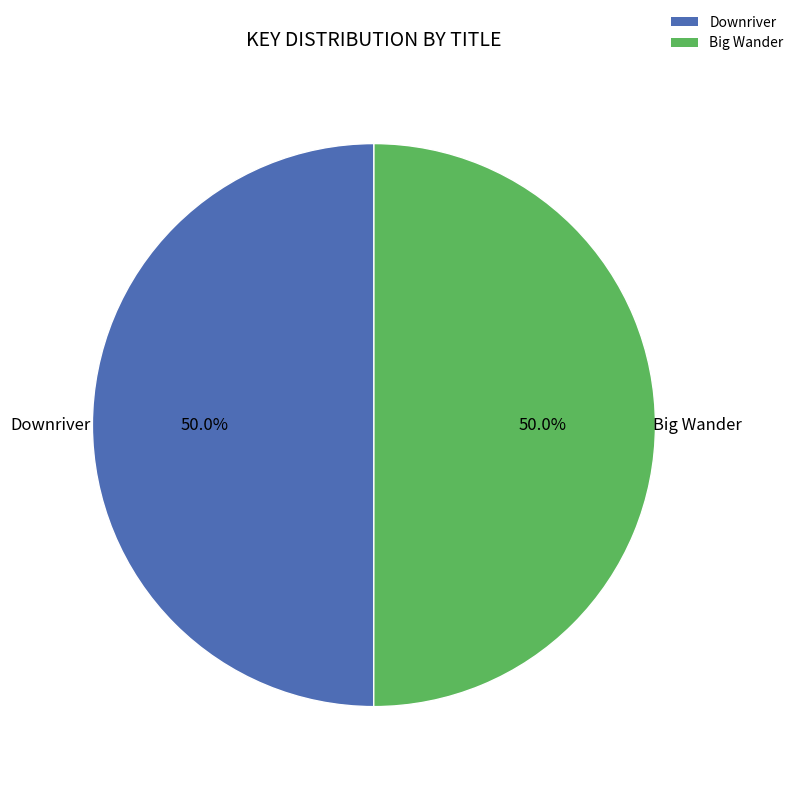

Is the sum of Big Wander and Downriver greater than half?

Yes